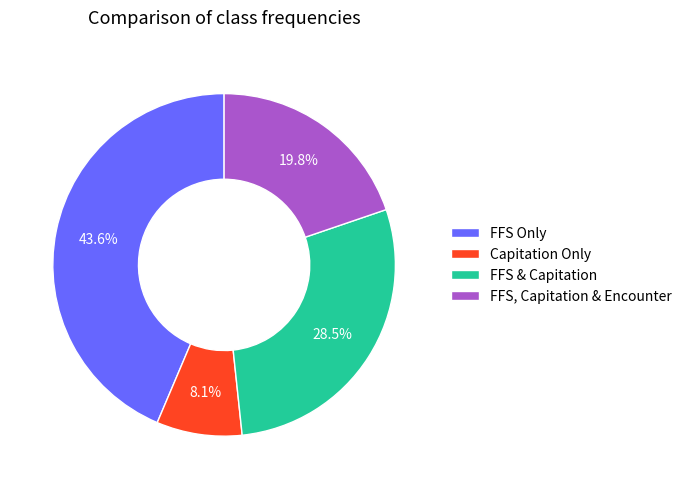

Does any single category account for the majority?

No